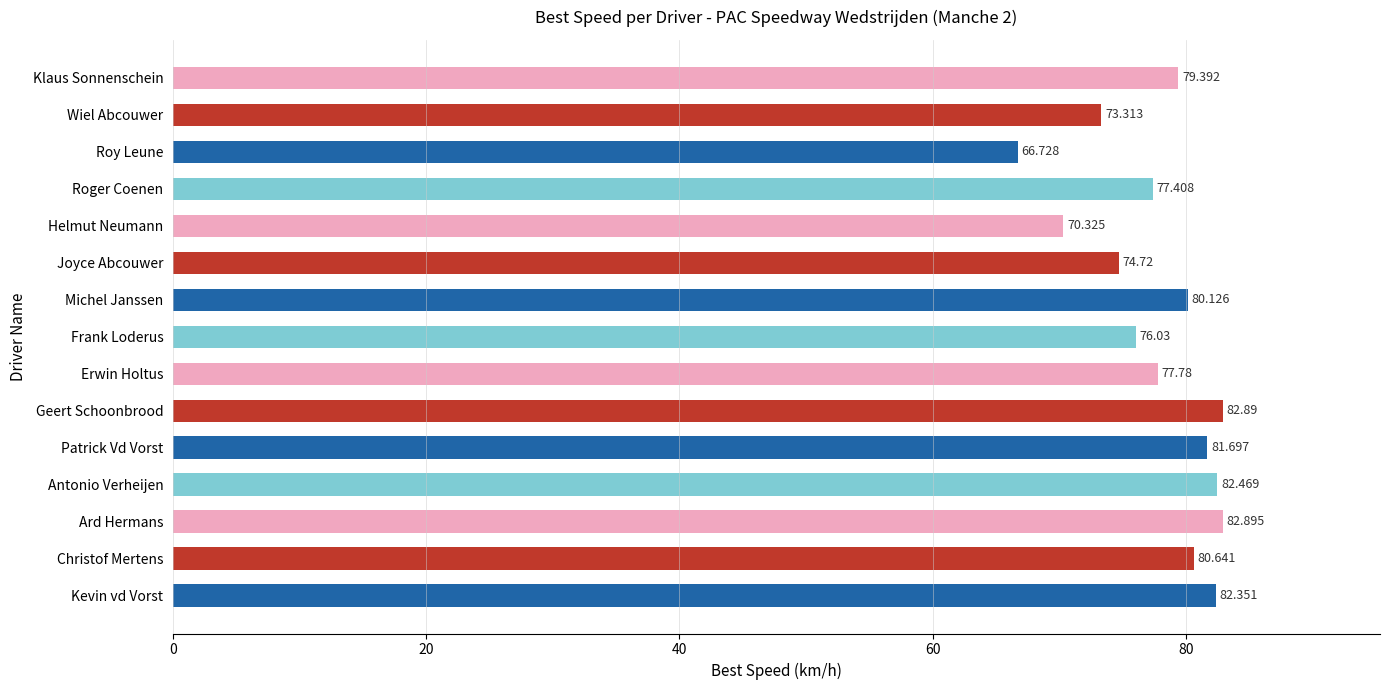

Between Michel Janssen and Geert Schoonbrood, which is larger?

Geert Schoonbrood